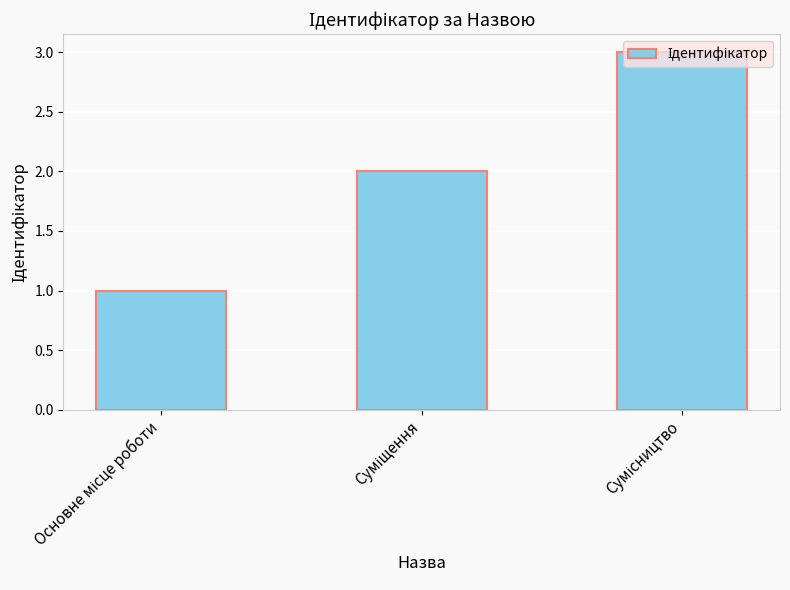

What is the greatest value displayed?

3